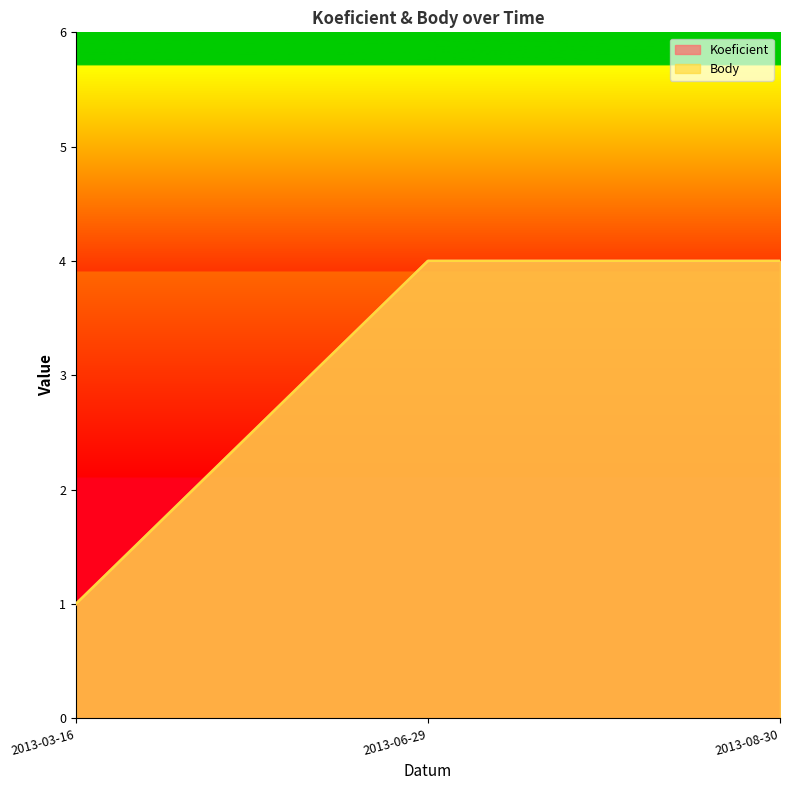

What is the average value of the Koeficient series?

3